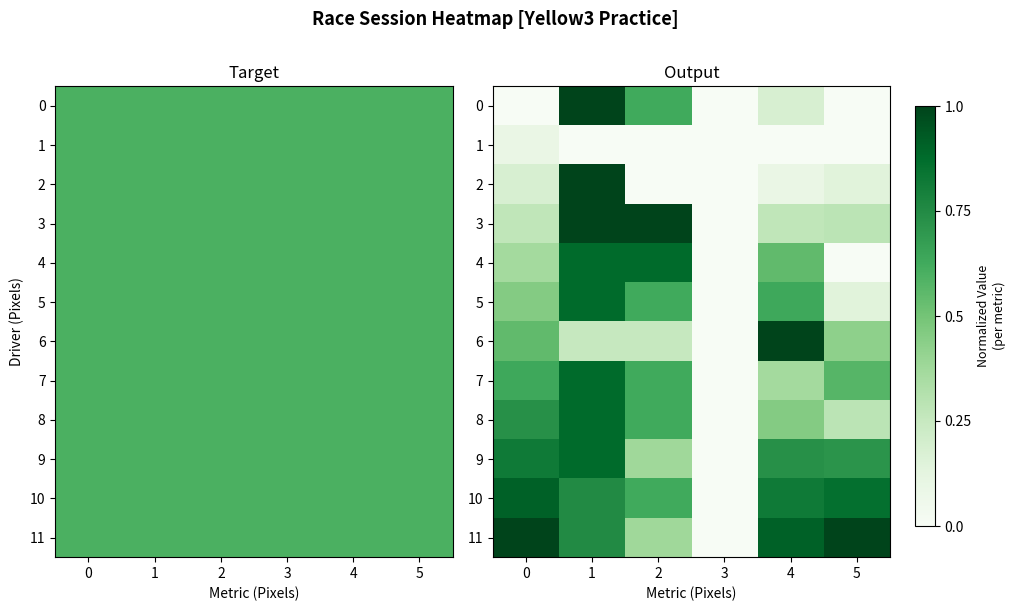

How many positive values does the 0 series have?

3